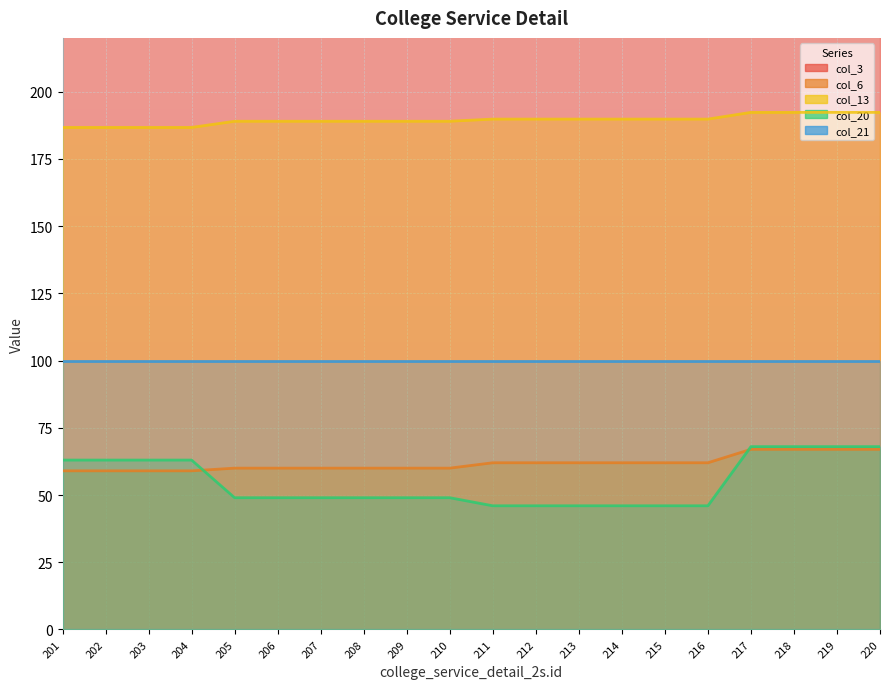

What is the sum of all col_20 values?

1094.0